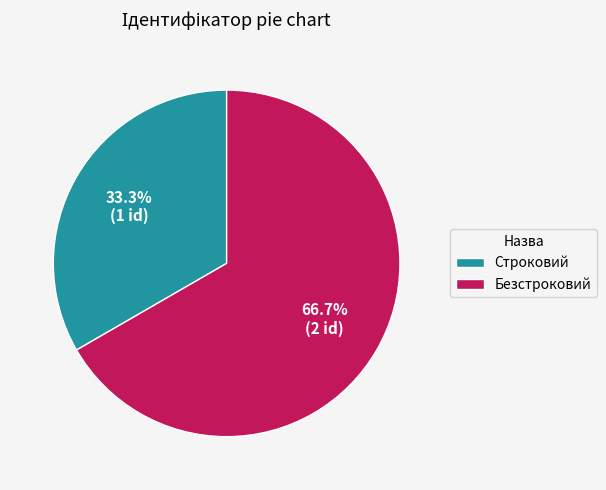

To the nearest percent, what is the average slice percentage?

50%